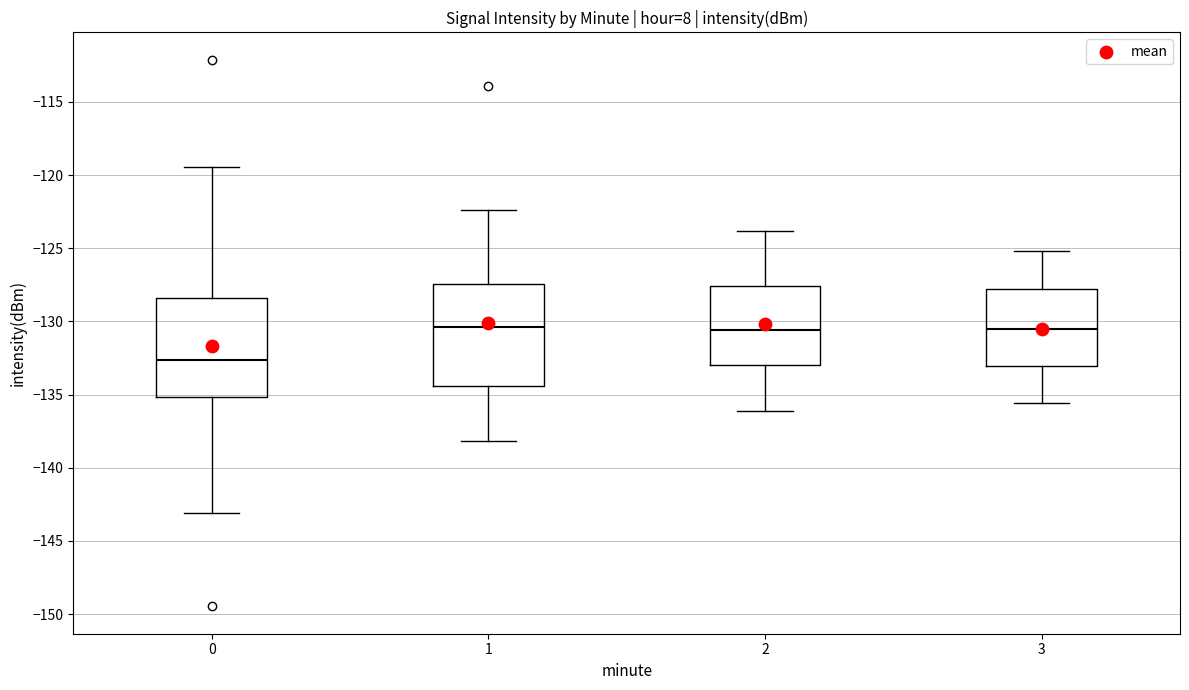

Reading left to right, transcribe this box plot: for each box, give where its median line is, the range the box spans, and where its two whiskers end, as read against the y-axis. The values are not printed on the chart, so give them approximately, as read against the axis.

0: median -132.5, box -135.0 to -128.5, whiskers -143.0 to -119.5
1: median -130.5, box -134.5 to -127.5, whiskers -138.0 to -122.5
2: median -130.5, box -133.0 to -127.5, whiskers -136.0 to -124.0
3: median -130.5, box -133.0 to -128.0, whiskers -135.5 to -125.0